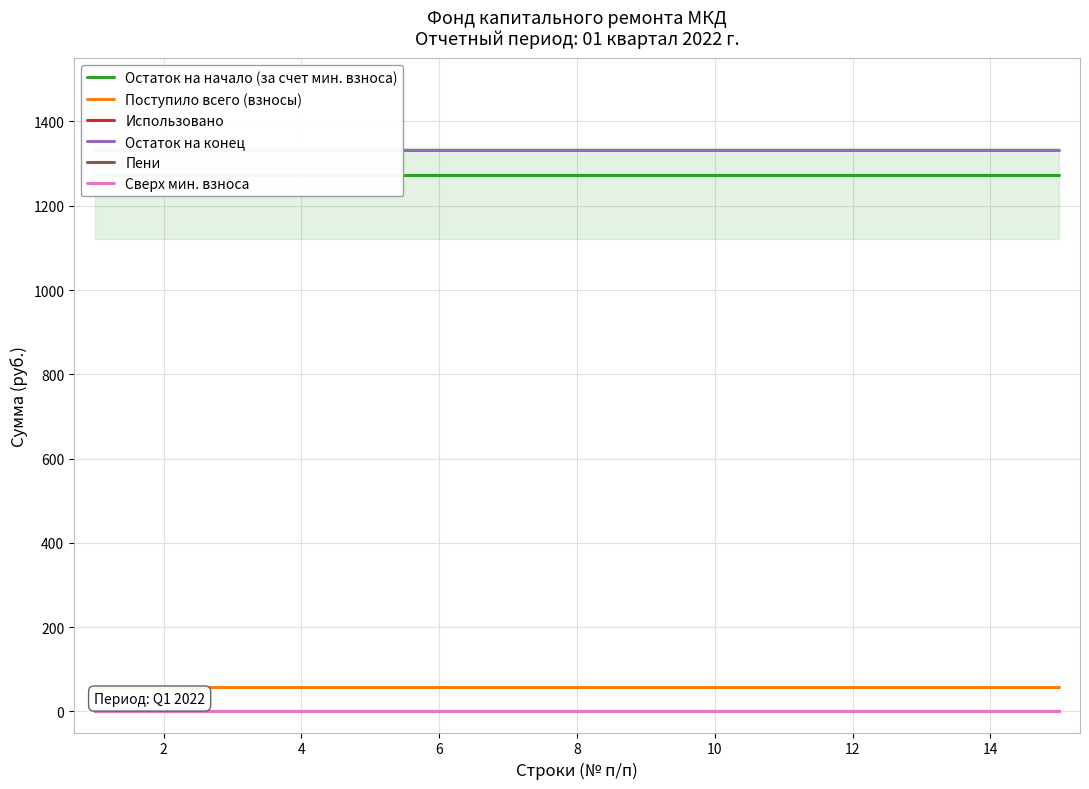

How many lines are shown in the chart?

6